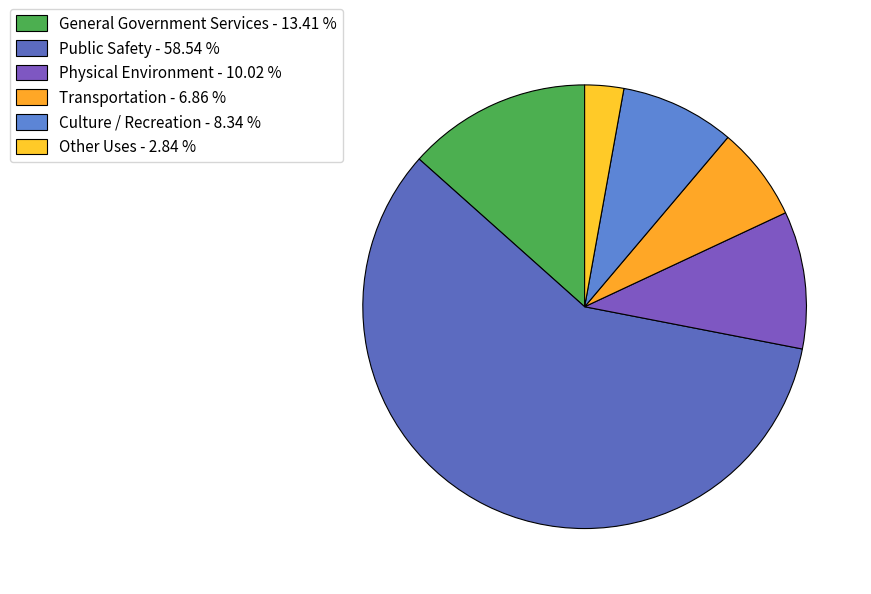

Count the number of slices in the pie.

6